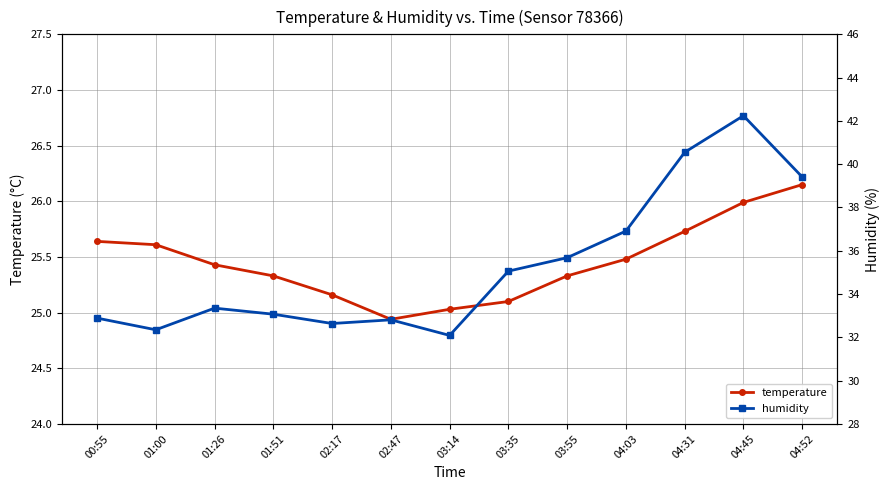

Is this an area chart (filled region under the line)?

No